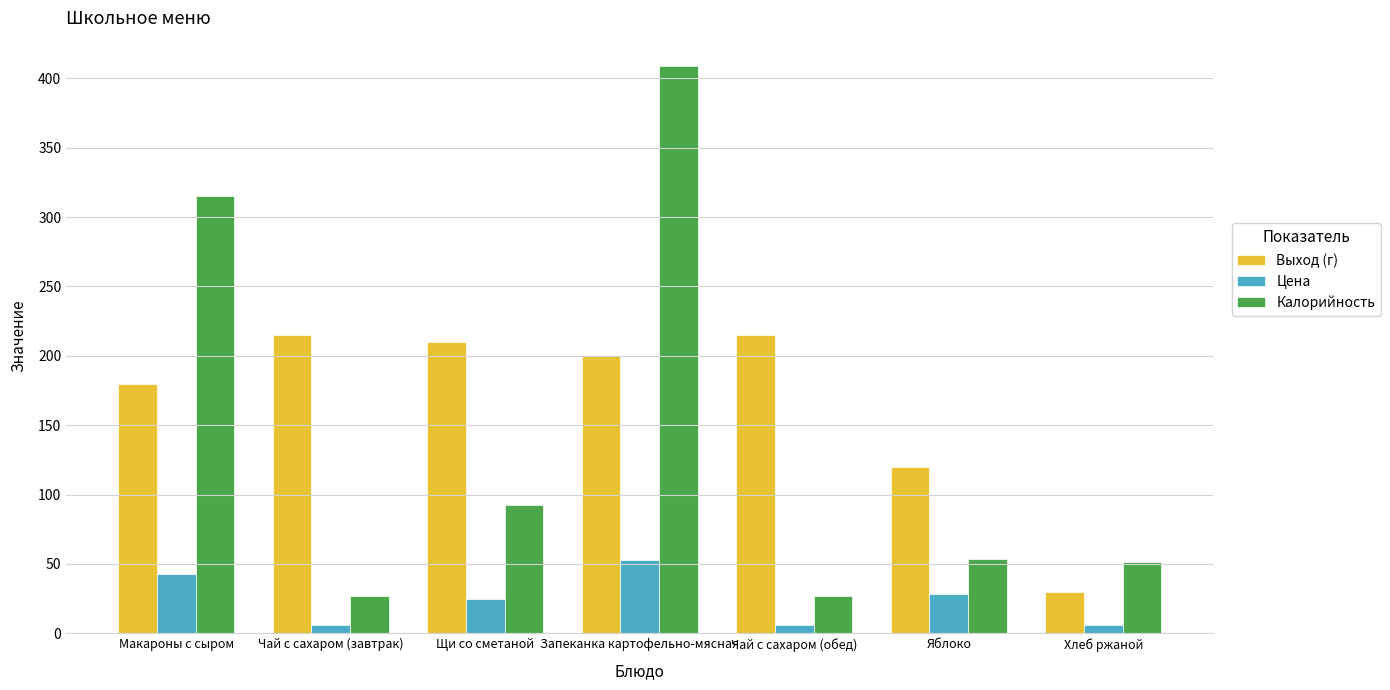

What is the difference between the second highest and minimum values in the Выход (г) series?

185.0